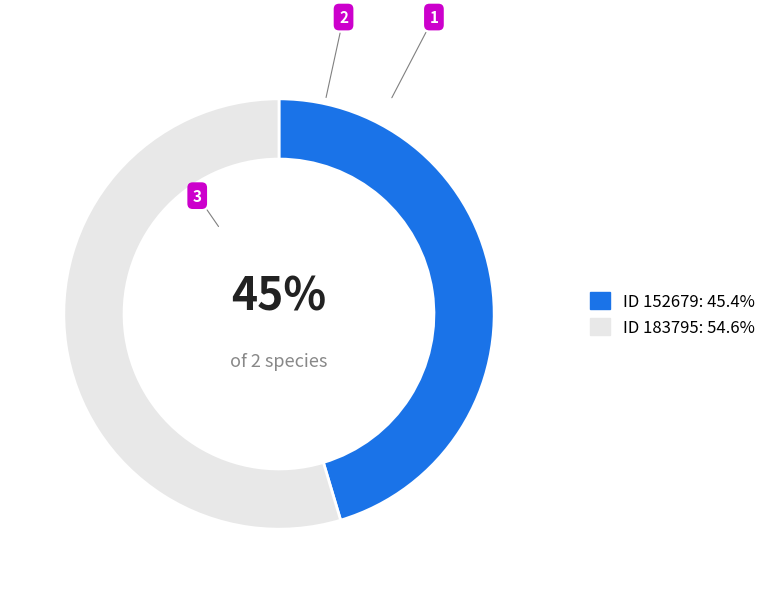

How many segments does this pie chart have?

2